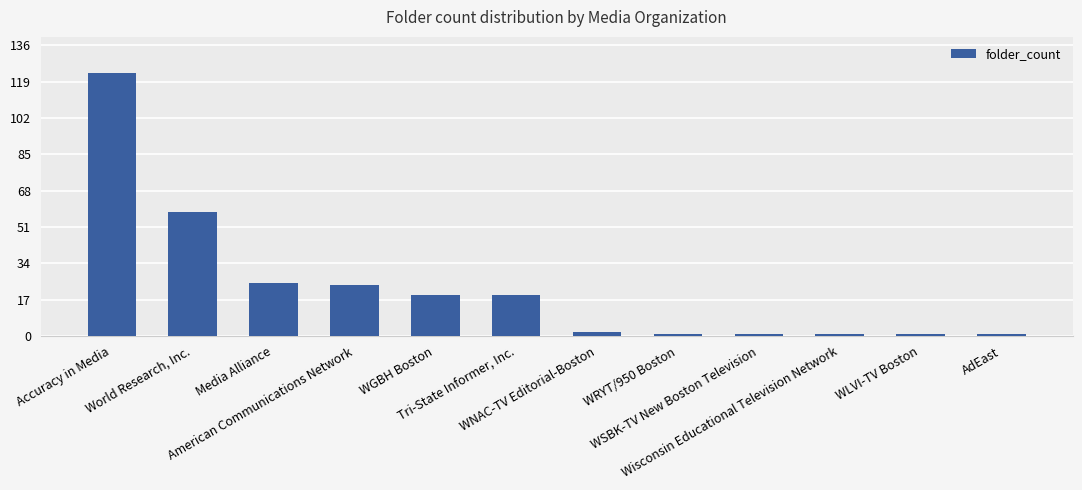

Reading right to left, extract all data points from this chart.

AdEast=1	WLVI-TV Boston=1	Wisconsin Educational Television Network=1	WSBK-TV New Boston Television=1	WRYT/950 Boston=1	WNAC-TV Editorial-Boston=2	Tri-State Informer, Inc.=19	WGBH Boston=19	American Communications Network=24	Media Alliance=25	World Research, Inc.=58	Accuracy in Media=123